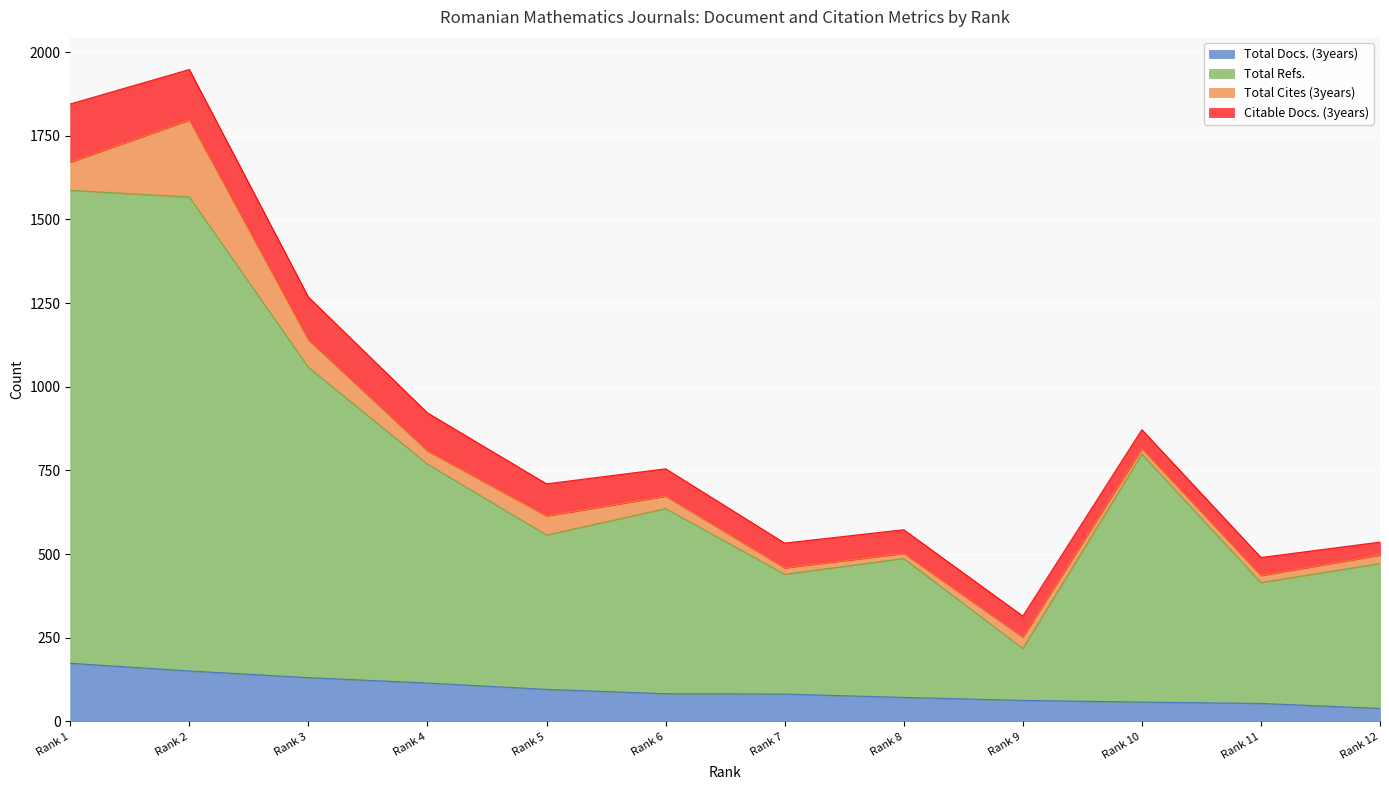

The value of Total Docs. (3years) at Rank 8 is 72. True or false?

True